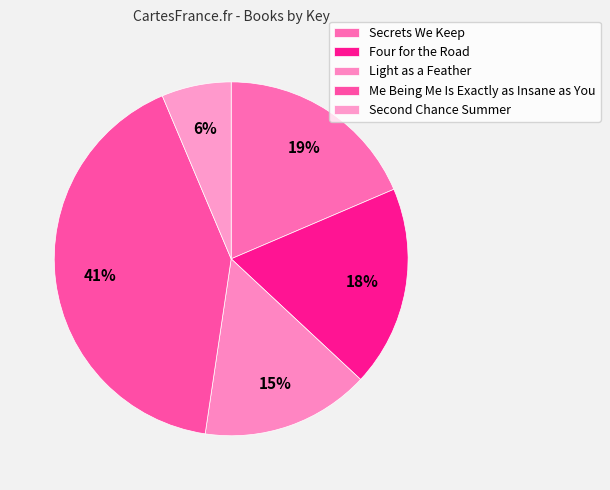

Is it true that Me Being Me Is Exactly as Insane as You is 32% of the pie?

False